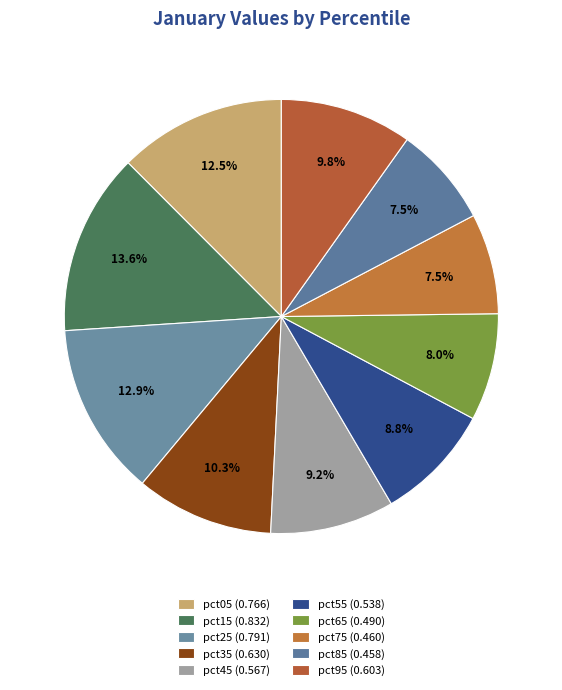

How many slices are in this pie chart?

10